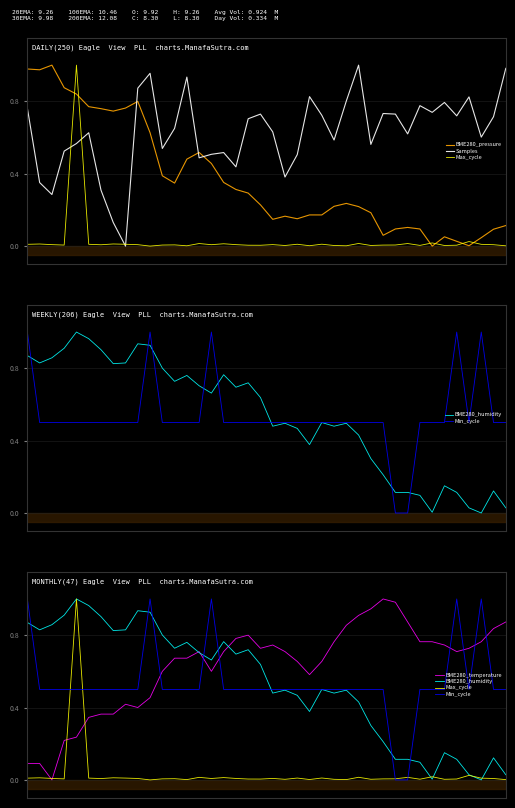

Between 23 and 39, which series saw the biggest shift?

BME280_humidity